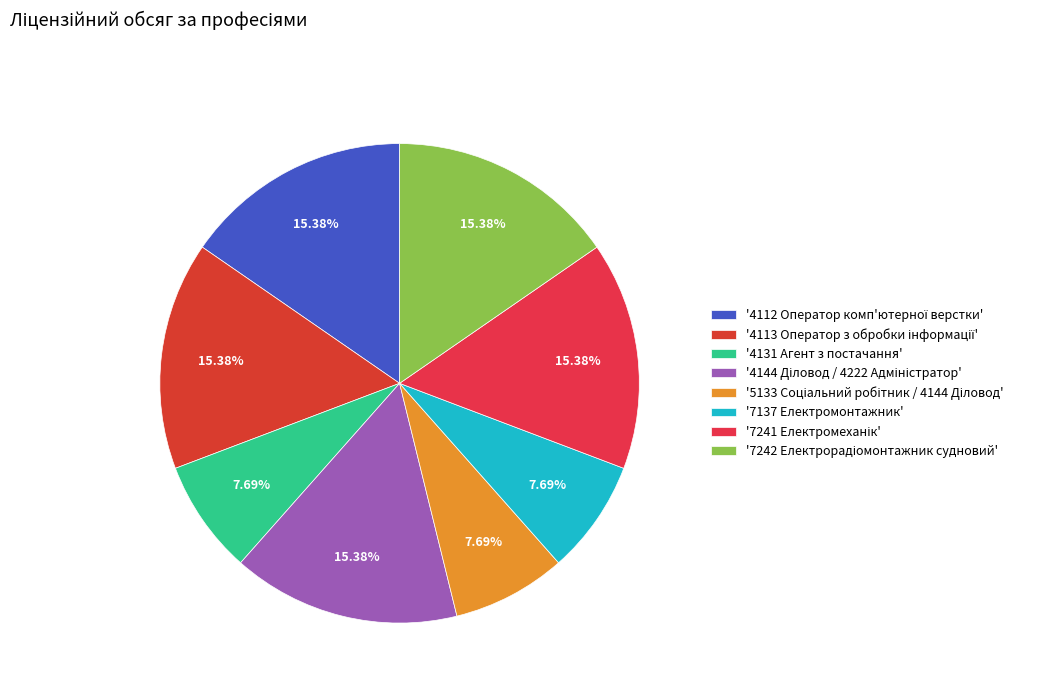

Does any single category account for the majority?

No